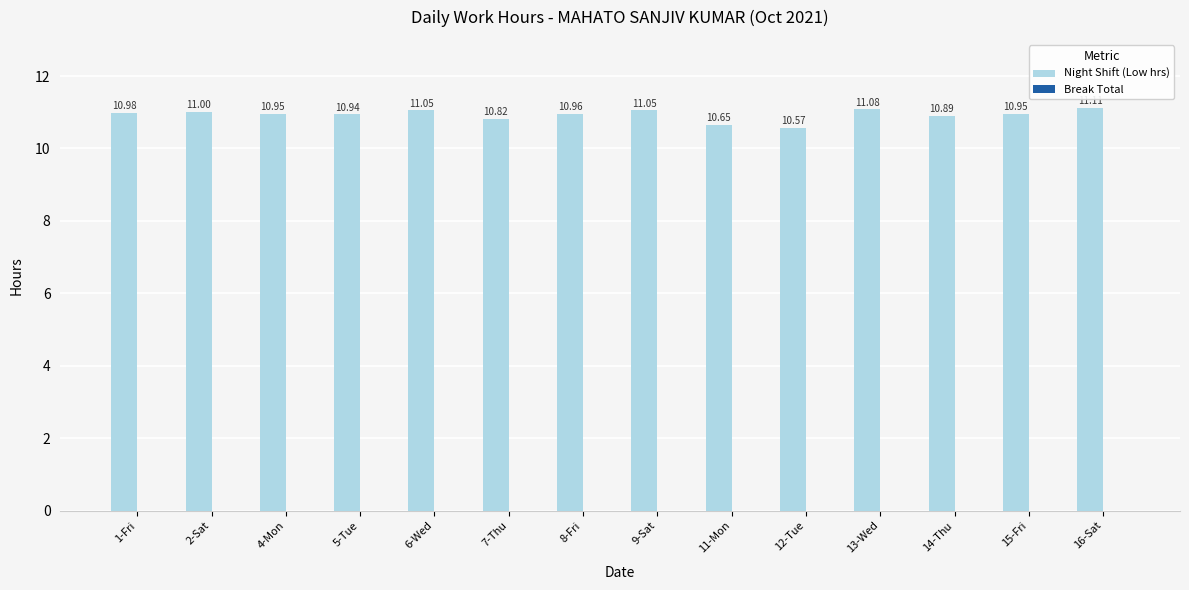

What is the average value?

10.9